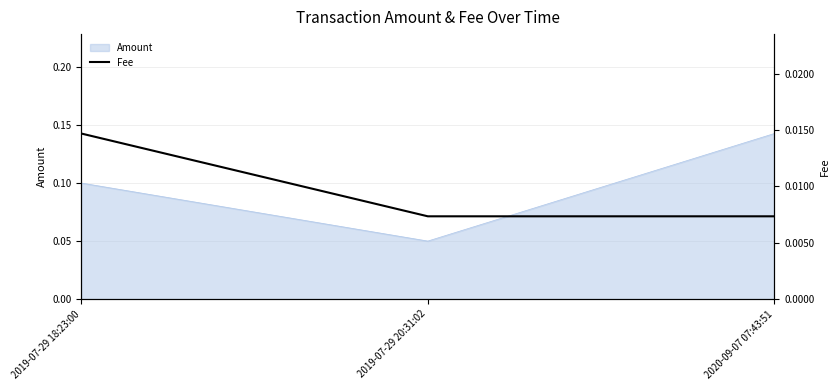

How many categories are shown in the chart?

3